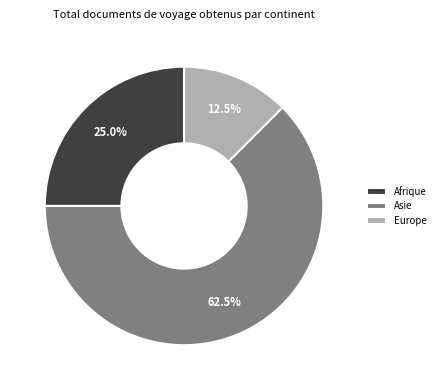

Count the number of slices in the pie.

3